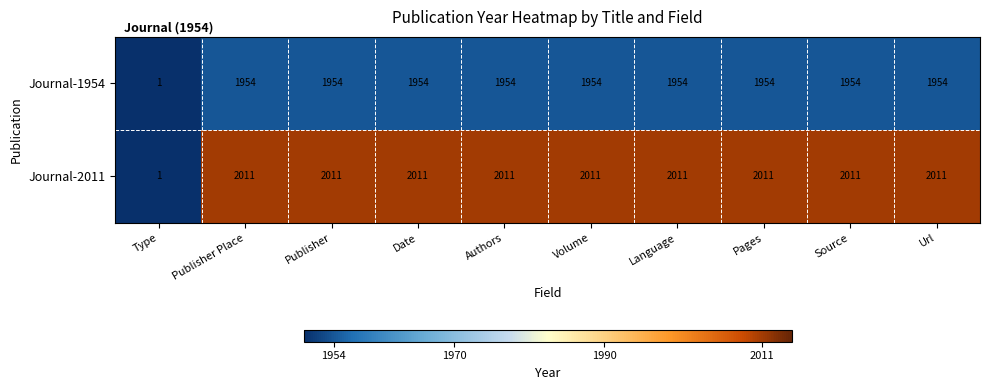

Reading right to left, what are all the values shown in this chart?

Journal-1954: 1954	1954	1954	1954	1954	1954	1954	1954	1954	1
Journal-2011: 2011	2011	2011	2011	2011	2011	2011	2011	2011	1